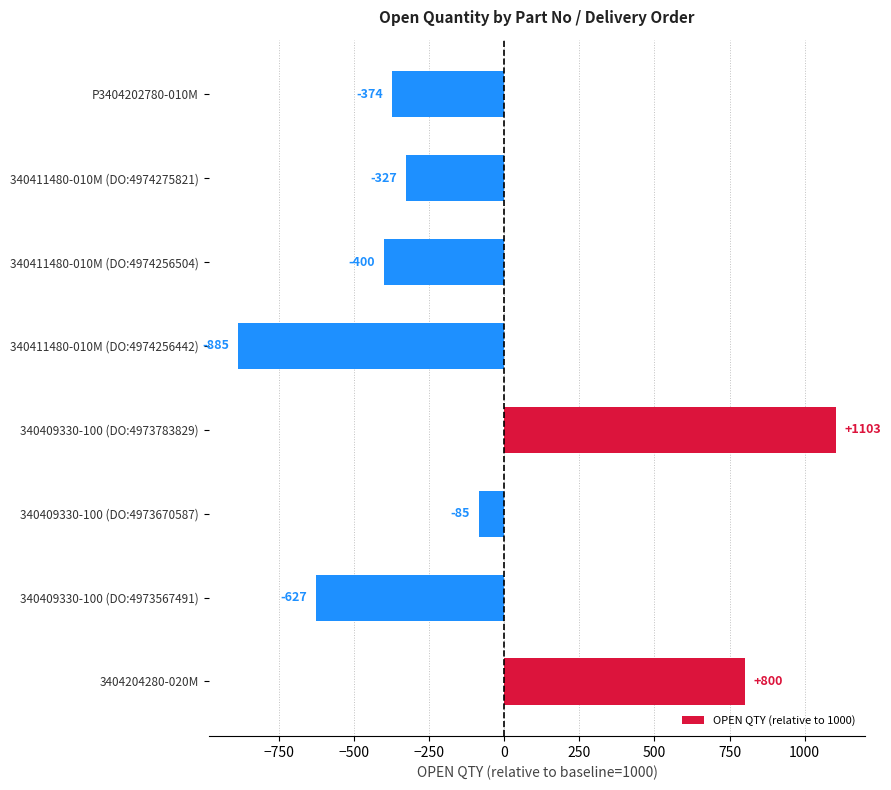

Reading bottom to top, what are all the values shown in this chart?

800	-627	-85	1103	-885	-400	-327	-374